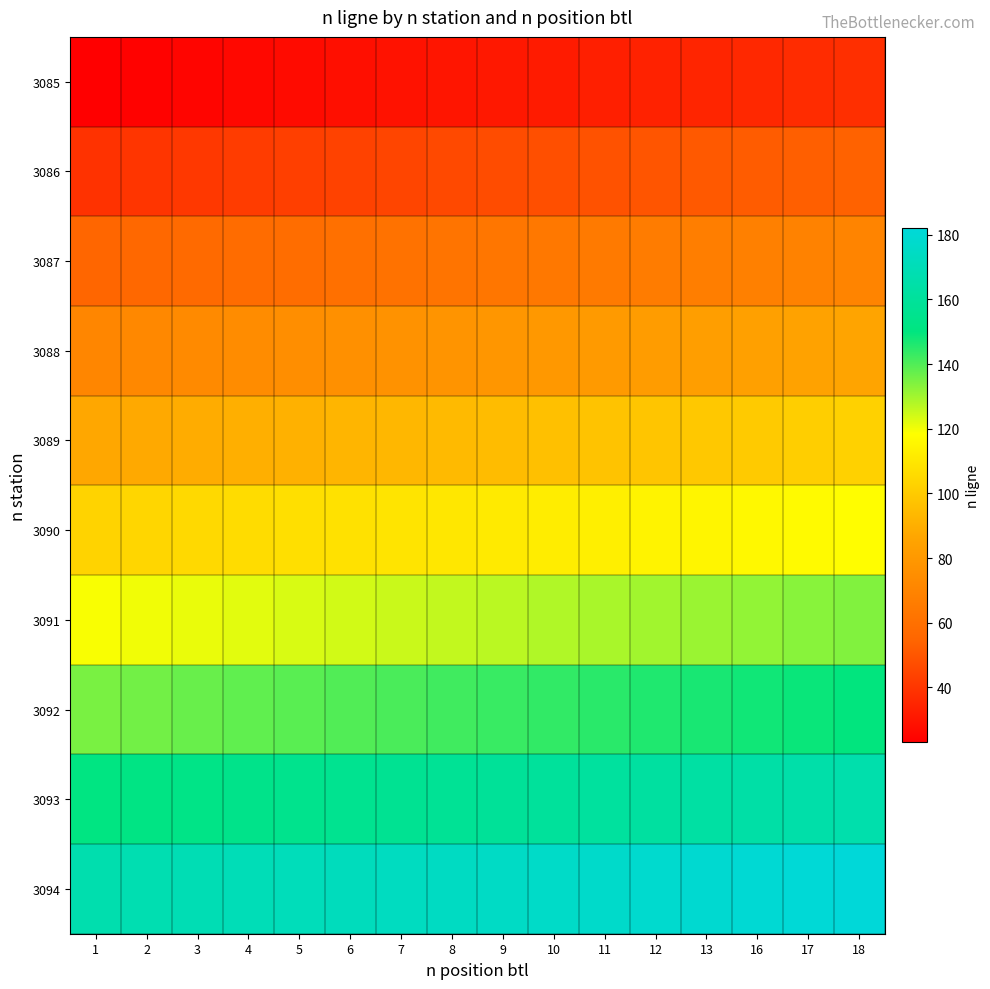

What is the difference between the highest and lowest values at 9?

144